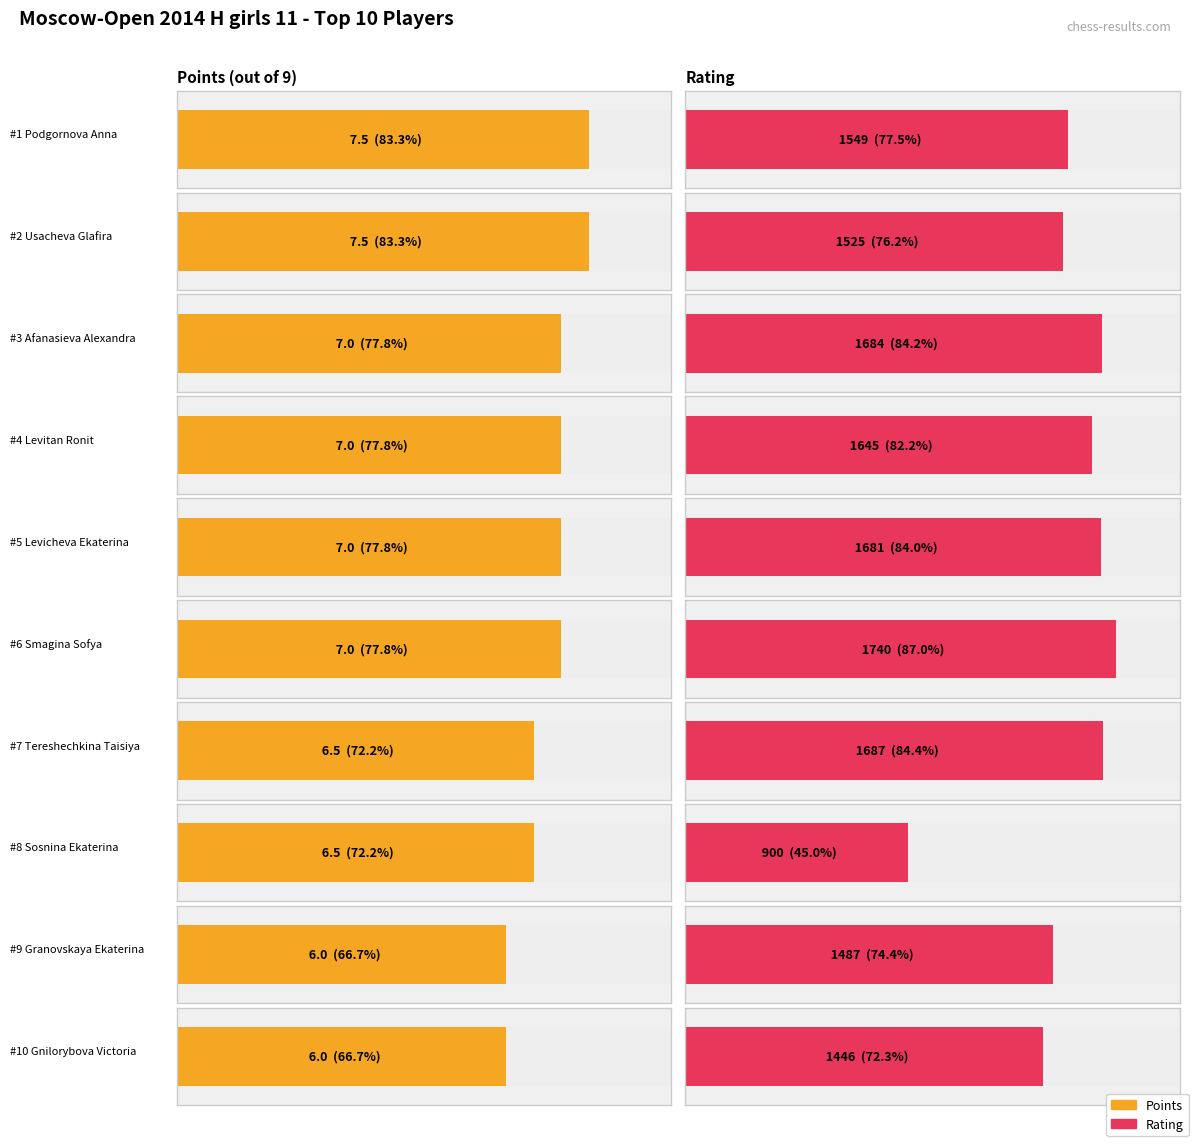

Does the chart contain any negative values?

No